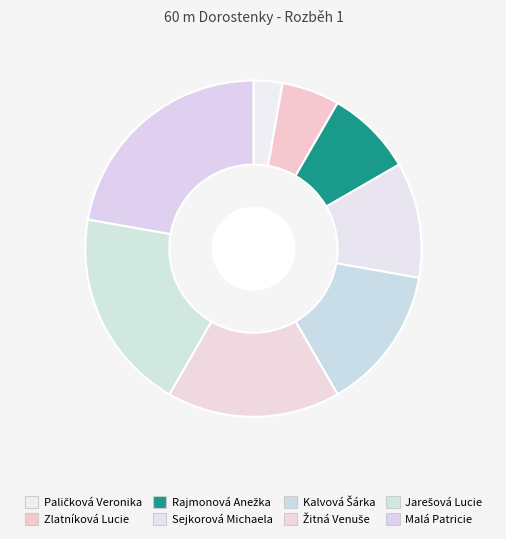

Count the number of slices in the pie.

8